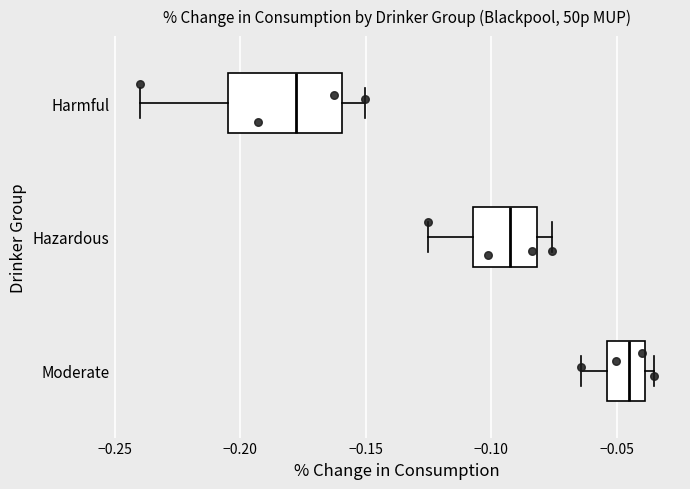

Reading bottom to top, read every box against the x-axis: the position of its median line, the range the box covers, and the ends of its whiskers. The values are not printed on the chart, so give them approximately, as read against the axis.

Moderate: median -0.045, box -0.055 to -0.040, whiskers -0.065 to -0.035
Hazardous: median -0.095, box -0.105 to -0.080, whiskers -0.125 to -0.075
Harmful: median -0.180, box -0.205 to -0.160, whiskers -0.240 to -0.150